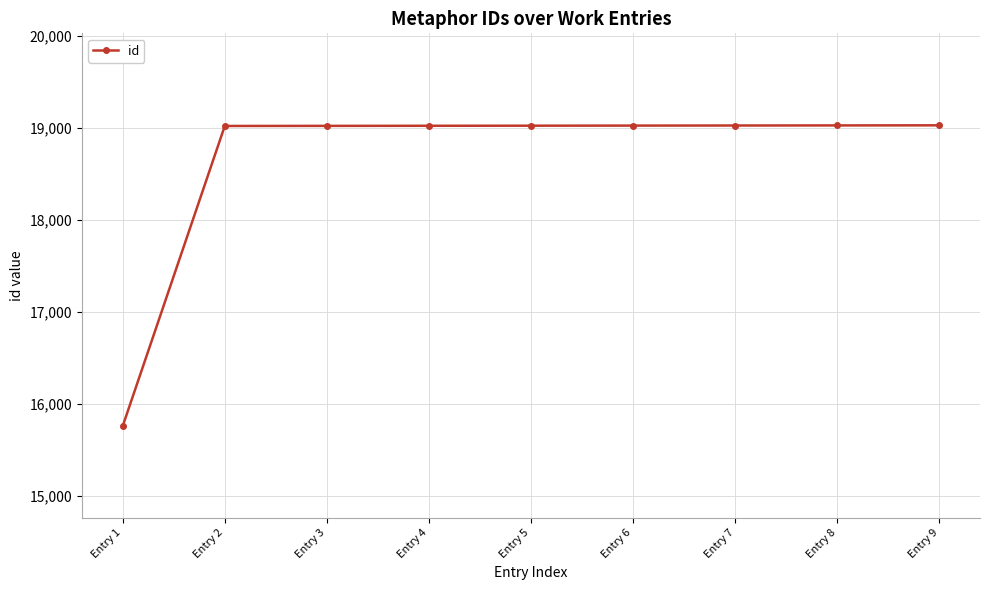

Which has a higher value, Entry 1 or Entry 2?

Entry 2